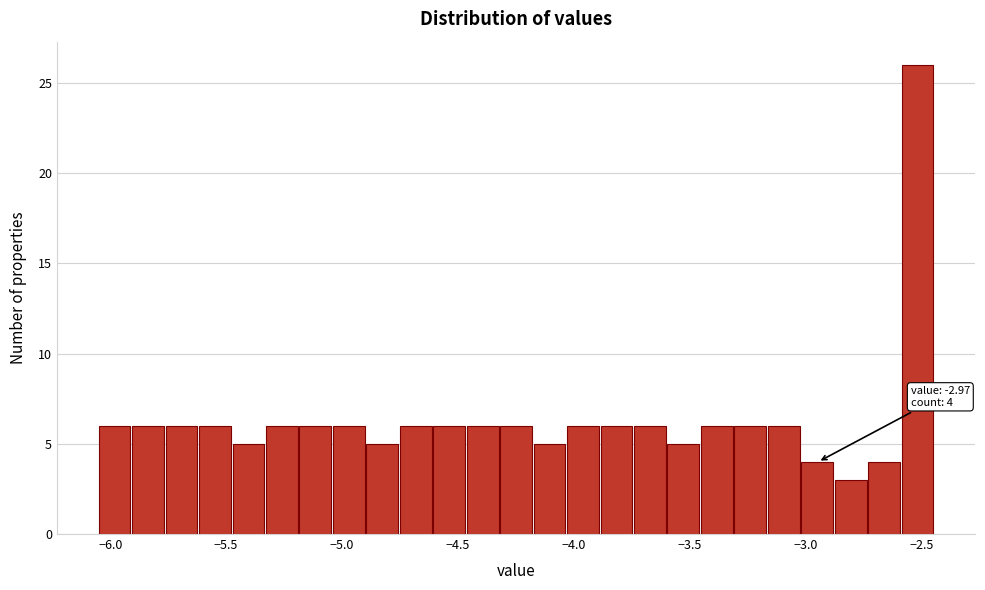

Read against the x-axis, roughly where is the centre of the tallest bar?

-2.50